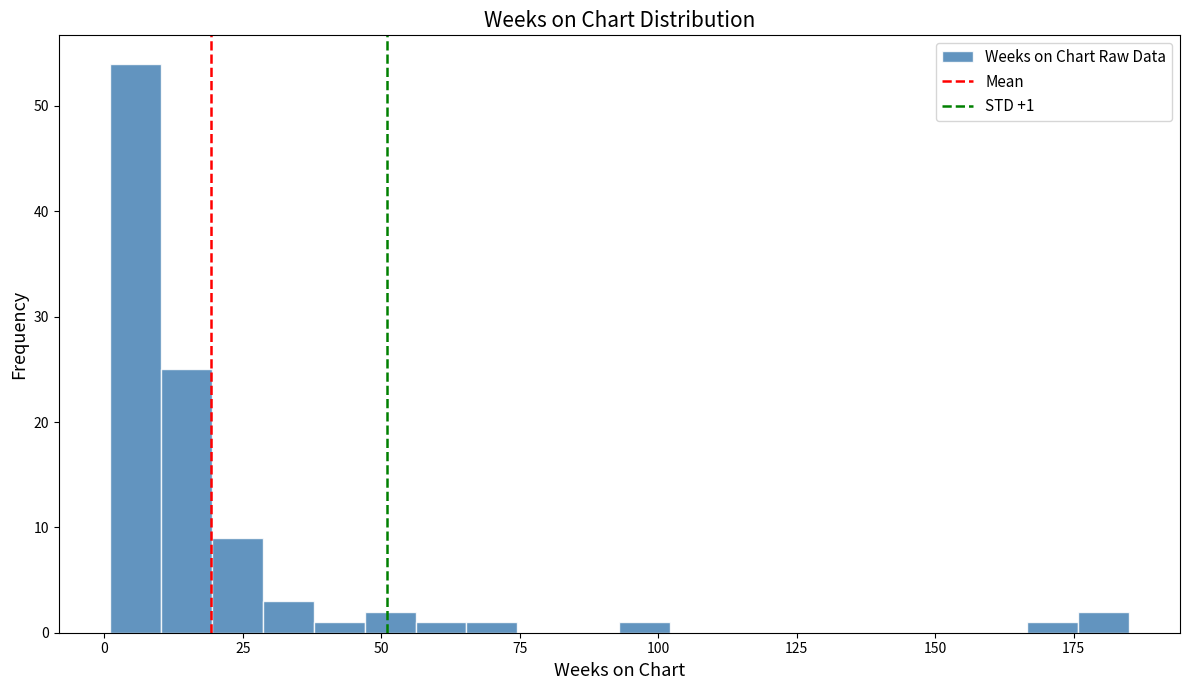

Read against the x-axis, roughly where is the centre of the tallest bar?

5